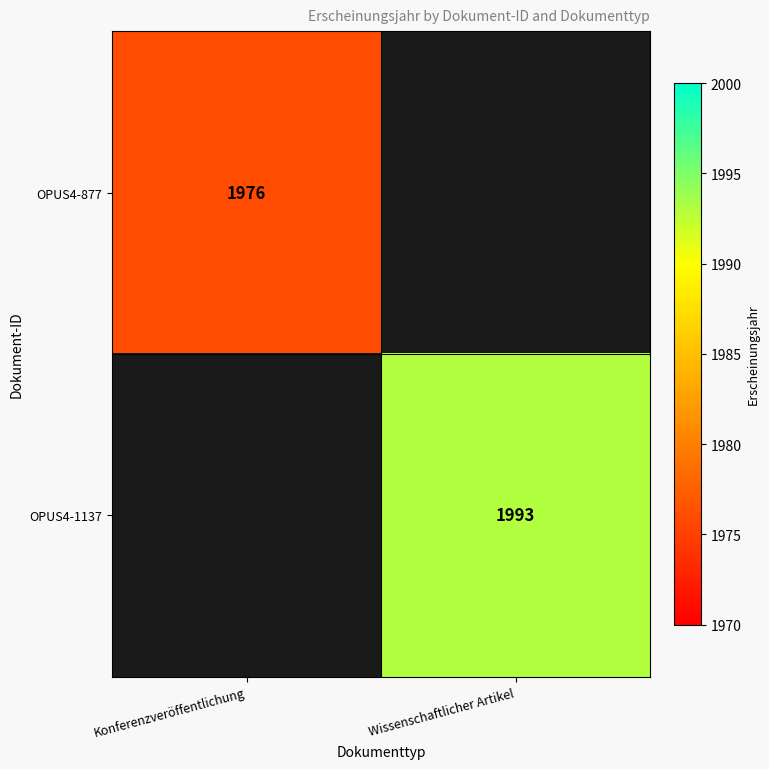

The value of OPUS4-877 at Konferenzveröffentlichung is 2729. True or false?

False